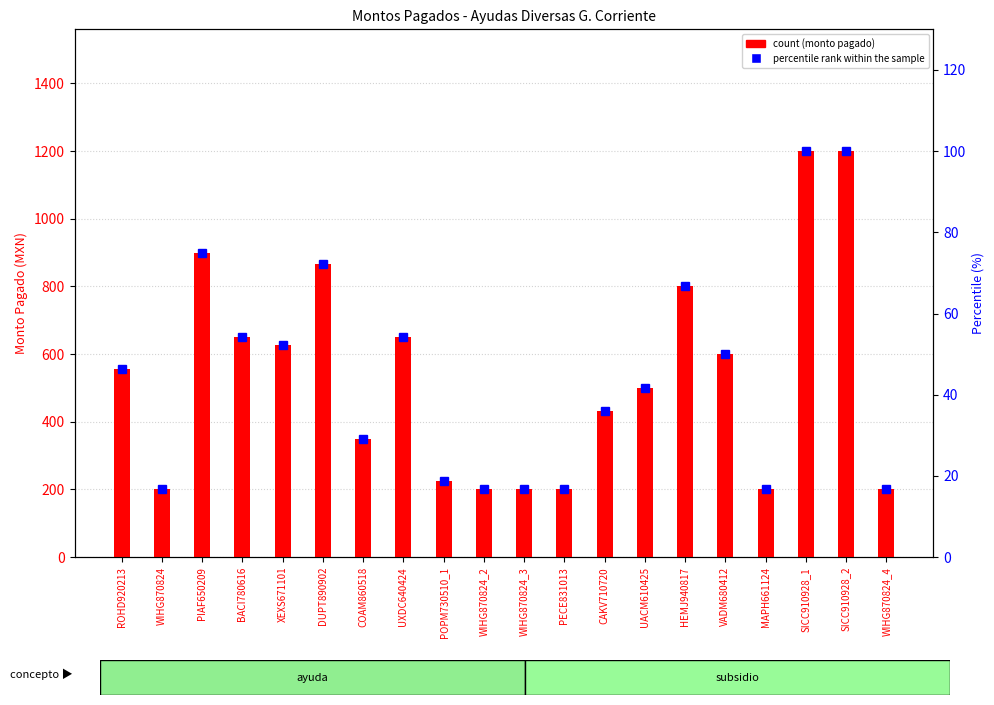

At which category is the sum across all series the highest?

SICC910928_1